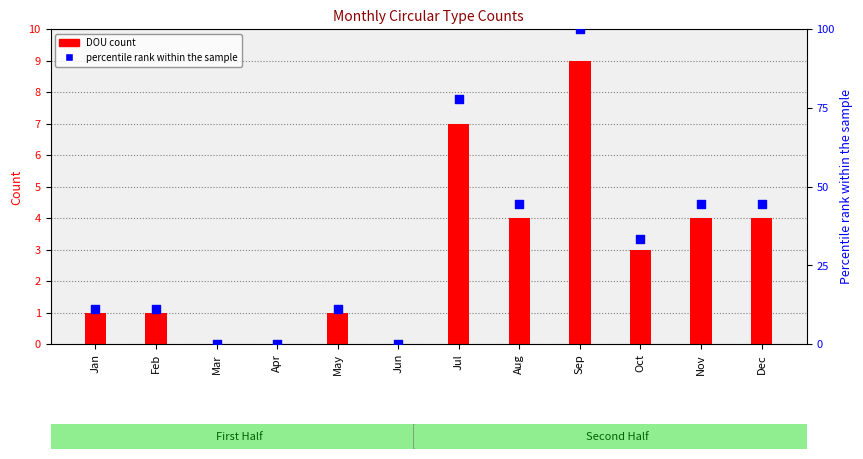

Which series has the largest Y range (max minus min)?

percentile rank within the sample